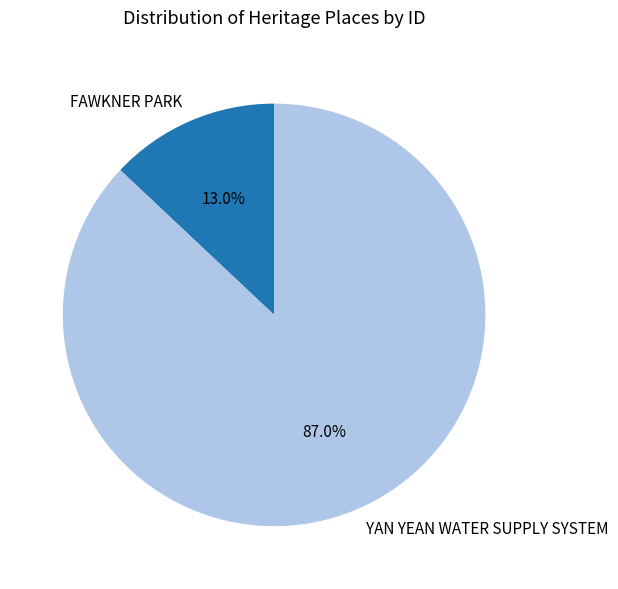

How many slices are in this pie chart?

2